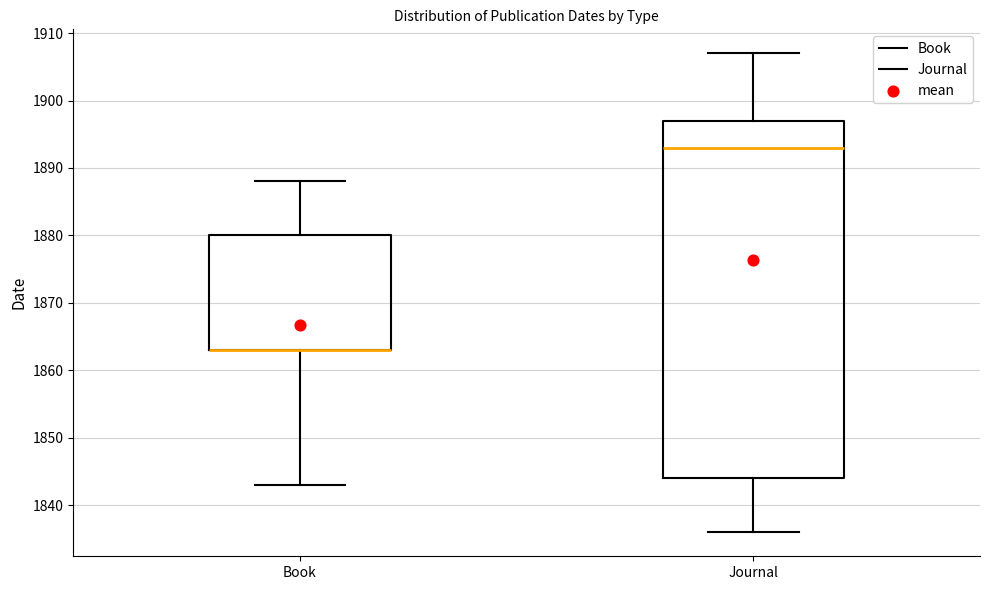

Reading left to right, transcribe this box plot: for each box, give where its median line is, the range the box spans, and where its two whiskers end, as read against the y-axis. The values are not printed on the chart, so give them approximately, as read against the axis.

Book: median 1863 (drawn on the box's lower edge), box 1863 to 1880, whiskers 1843 to 1888
Journal: median 1893, box 1844 to 1897, whiskers 1836 to 1907